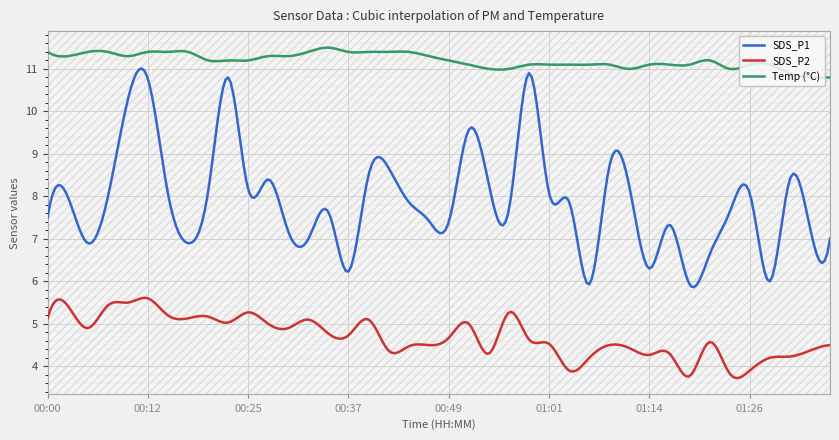

Rank the series by their average value, from lowest to highest.

SDS_P2, SDS_P1, Temp (°C)